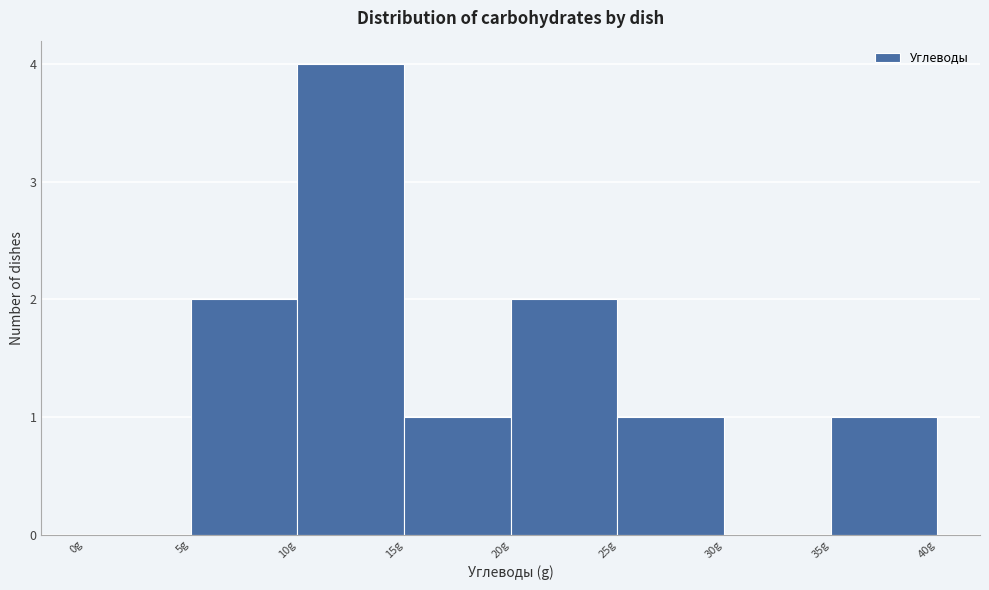

What is the height of the bar covering 10 to 15 on the x-axis? The values are not printed on the chart, so give them approximately, as read against the axis.

4